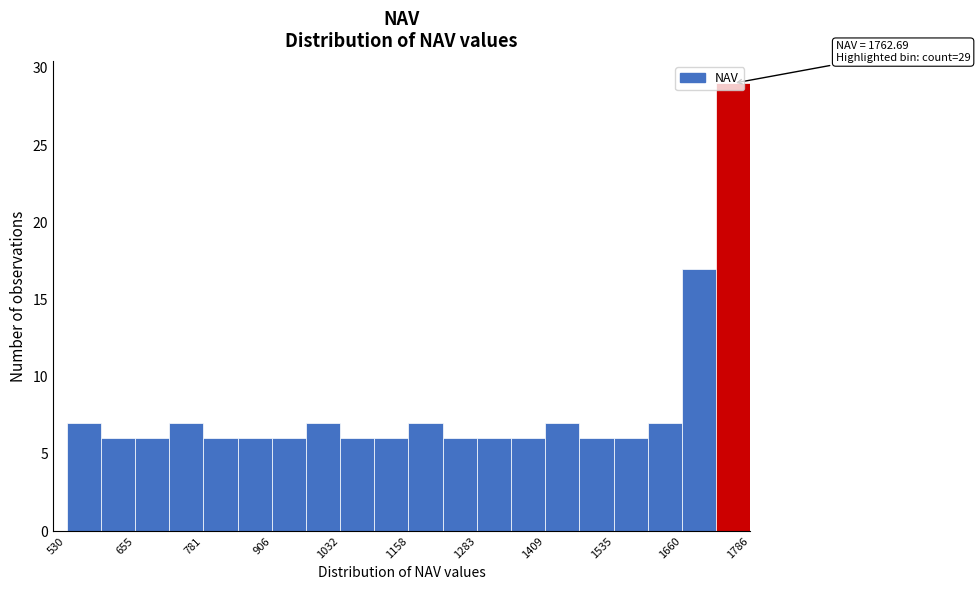

Read against the x-axis, roughly where is the centre of the tallest bar?

1760